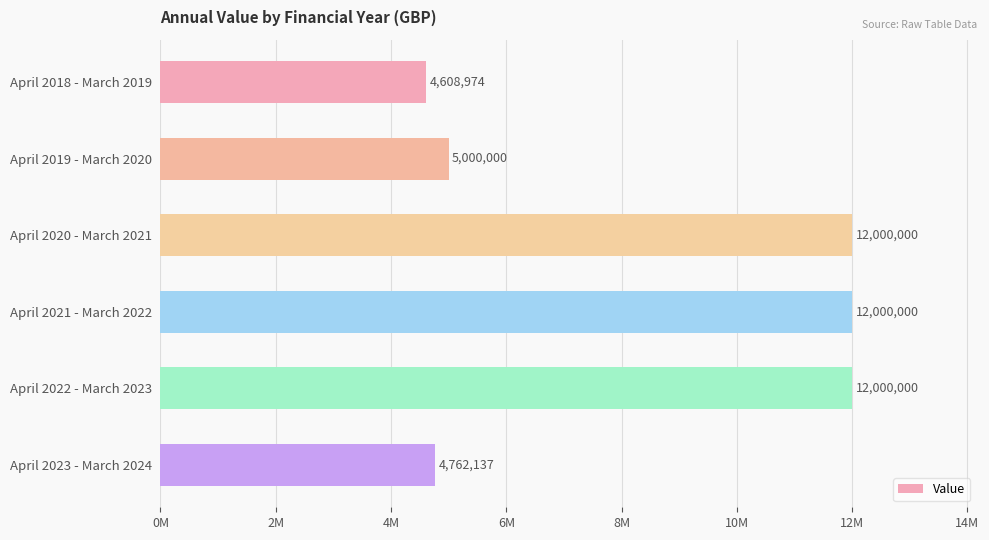

Are the bars horizontal?

Yes